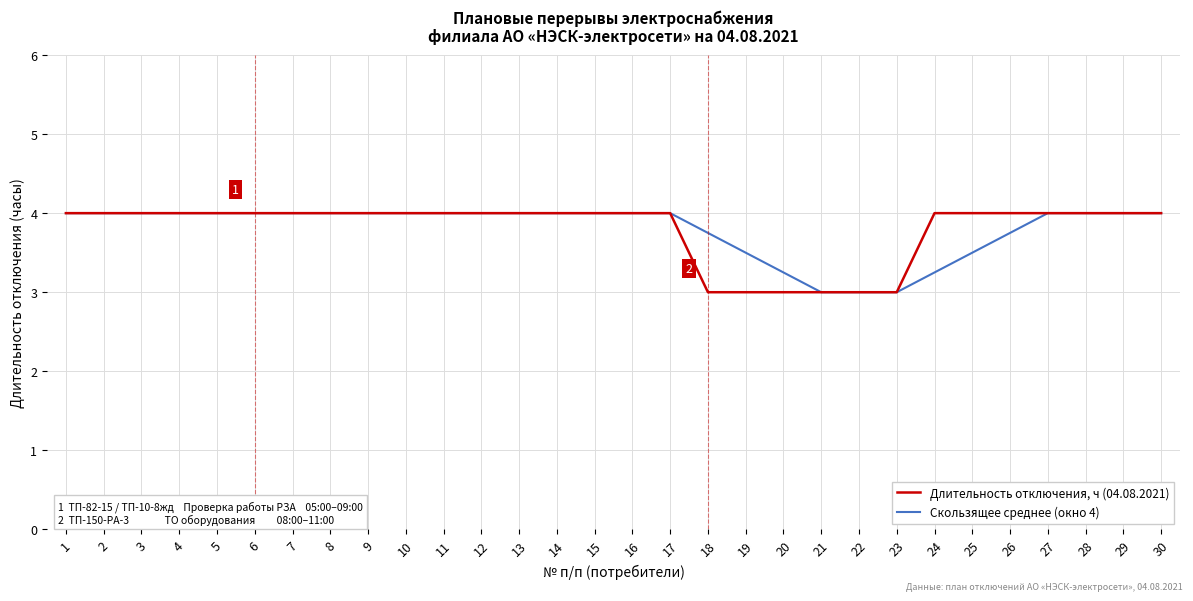

How many distinct data groups are displayed?

2